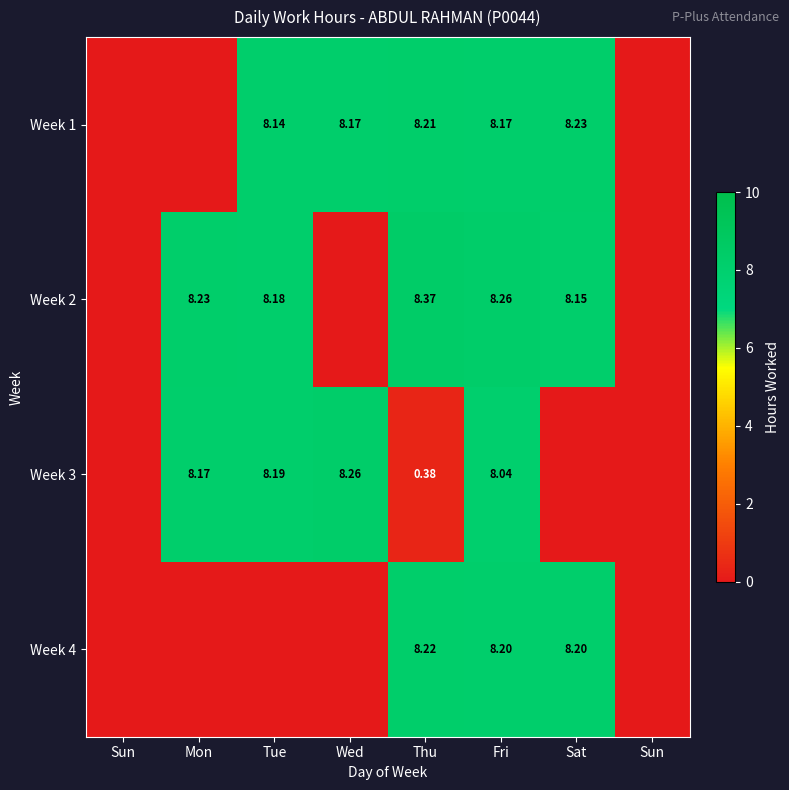

List the labels in order of Week 4 value, smallest first.

Sun, Mon, Tue, Wed, Sun, Fri, Sat, Thu